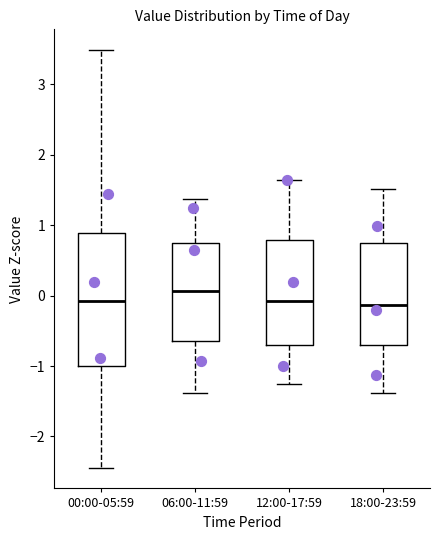

Where does the upper whisker of the box for 00:00-05:59 end on the y-axis? The values are not printed on the chart, so give them approximately, as read against the axis.

3.5